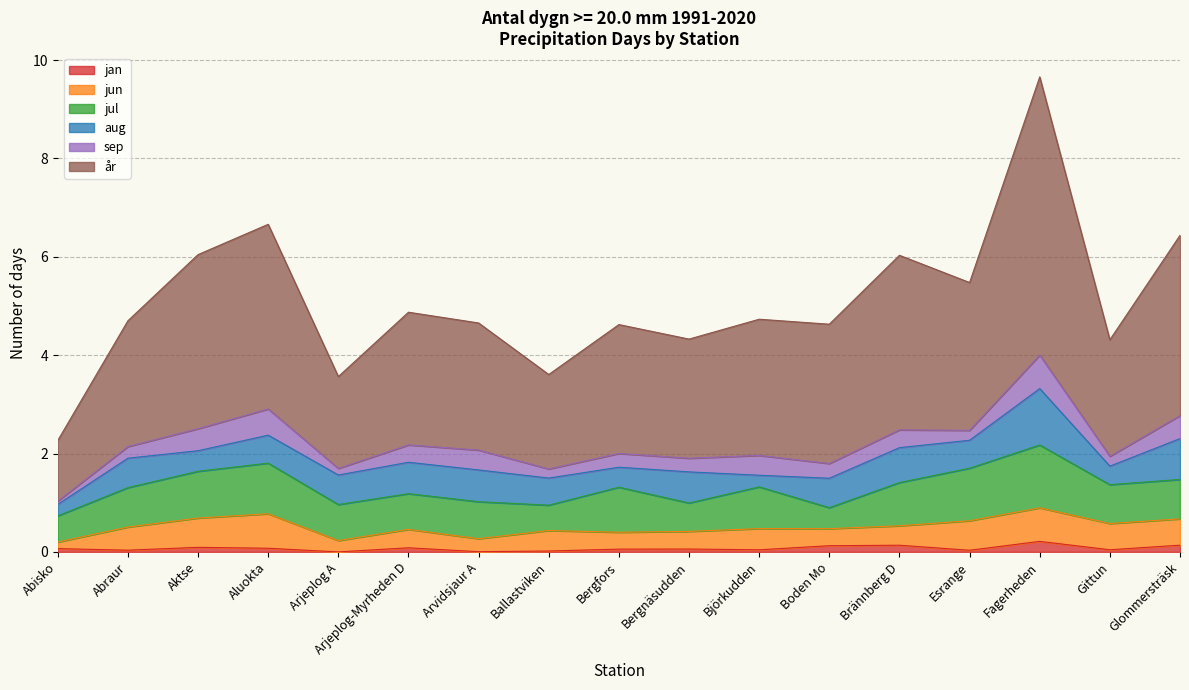

Reading right to left, extract all data points from this chart.

jan: 0.1	0.0	0.2	0.0	0.1	0.1	0.0	0.1	0.1	0.0	0.0	0.1	0.0	0.1	0.1	0.0	0.1
jun: 0.5	0.5	0.7	0.6	0.4	0.3	0.4	0.4	0.3	0.4	0.3	0.4	0.2	0.7	0.6	0.5	0.1
jul: 0.8	0.8	1.3	1.1	0.9	0.4	0.8	0.6	0.9	0.5	0.8	0.7	0.7	1.0	1.0	0.8	0.5
aug: 0.8	0.4	1.1	0.6	0.7	0.6	0.2	0.6	0.4	0.6	0.6	0.6	0.6	0.6	0.4	0.6	0.2
sep: 0.5	0.2	0.7	0.2	0.4	0.3	0.4	0.3	0.3	0.2	0.4	0.4	0.1	0.5	0.4	0.2	0.1
år: 3.7	2.4	5.7	3.0	3.5	2.8	2.8	2.4	2.6	1.9	2.6	2.7	1.9	3.8	3.5	2.6	1.2